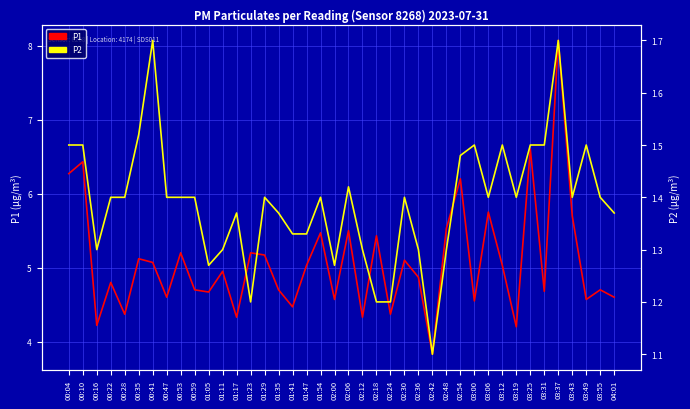

What is the maximum value shown in the chart?

8.1